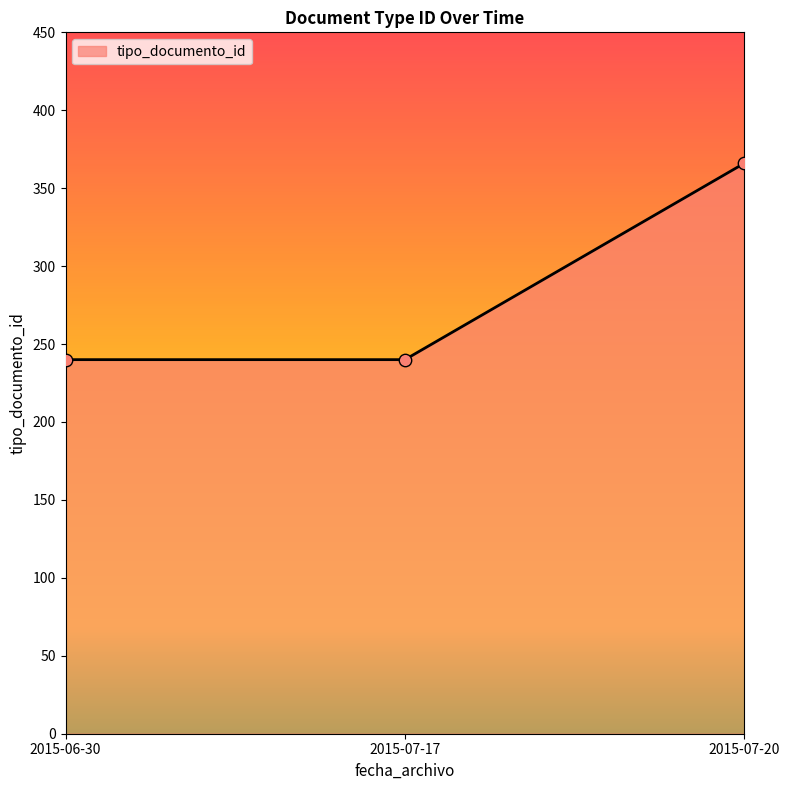

Which has a higher value, 2015-06-30 or 2015-07-20?

2015-07-20